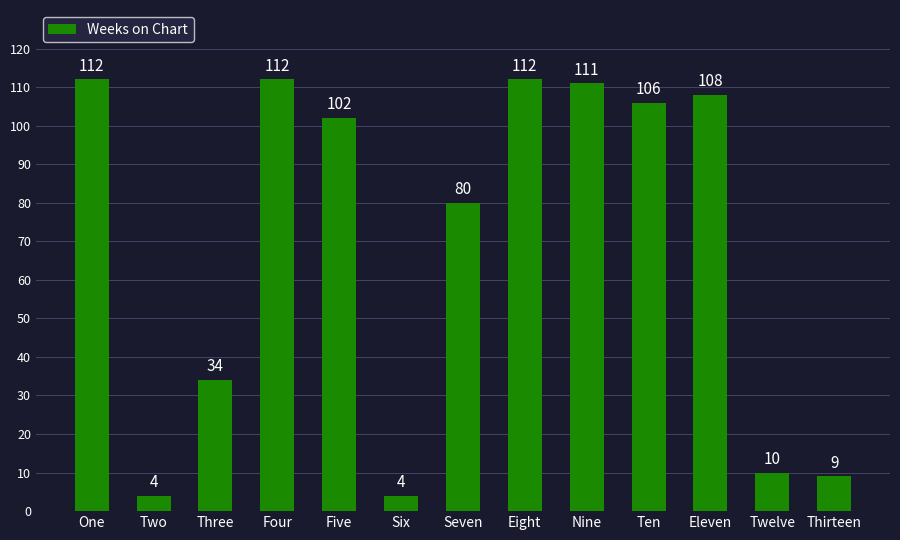

Reading right to left, what are all the values shown in this chart?

9	10	108	106	111	112	80	4	102	112	34	4	112